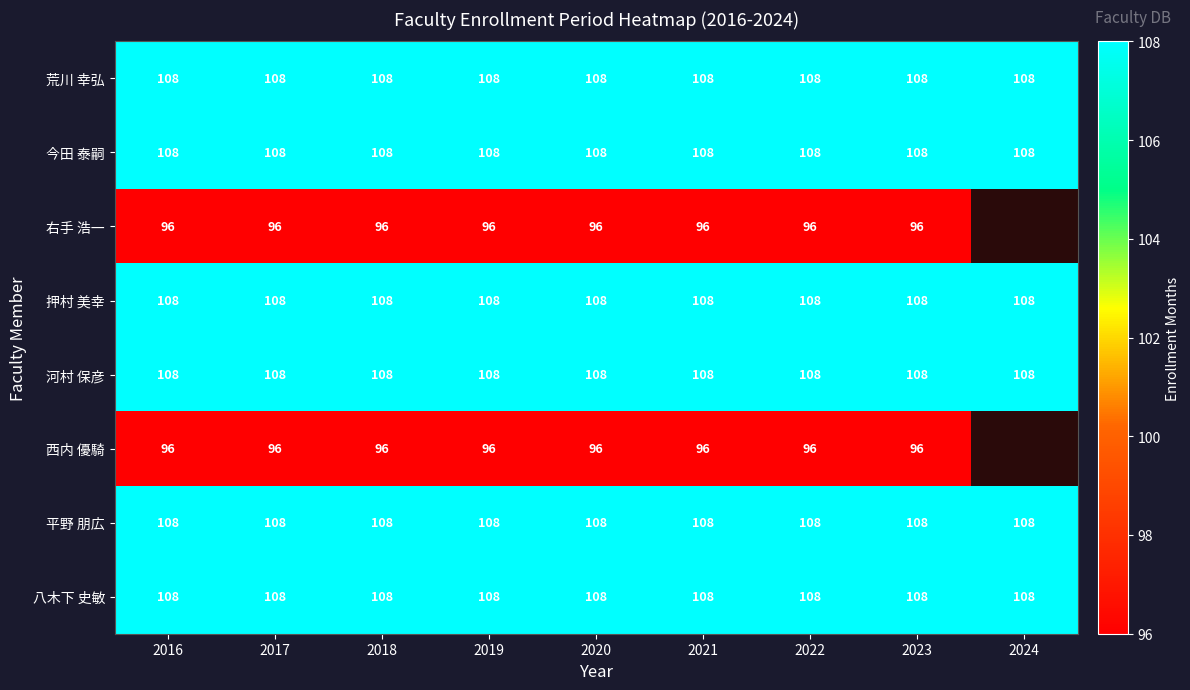

What is the spread (max minus min) of values at 2022?

12